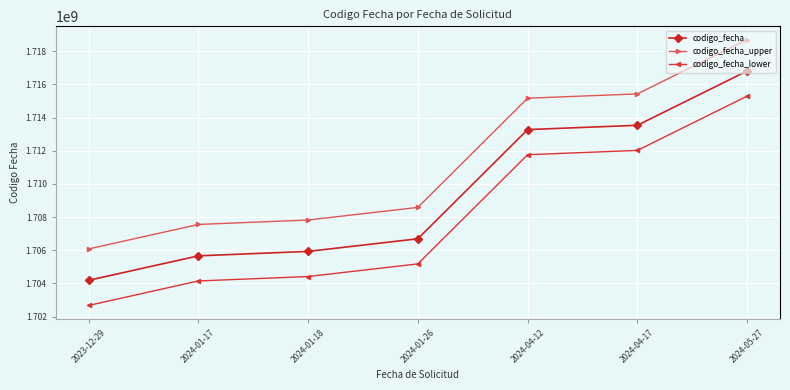

What is the difference between the codigo_fecha_upper values at 2024-05-27 and 2024-01-18?

10879626.0